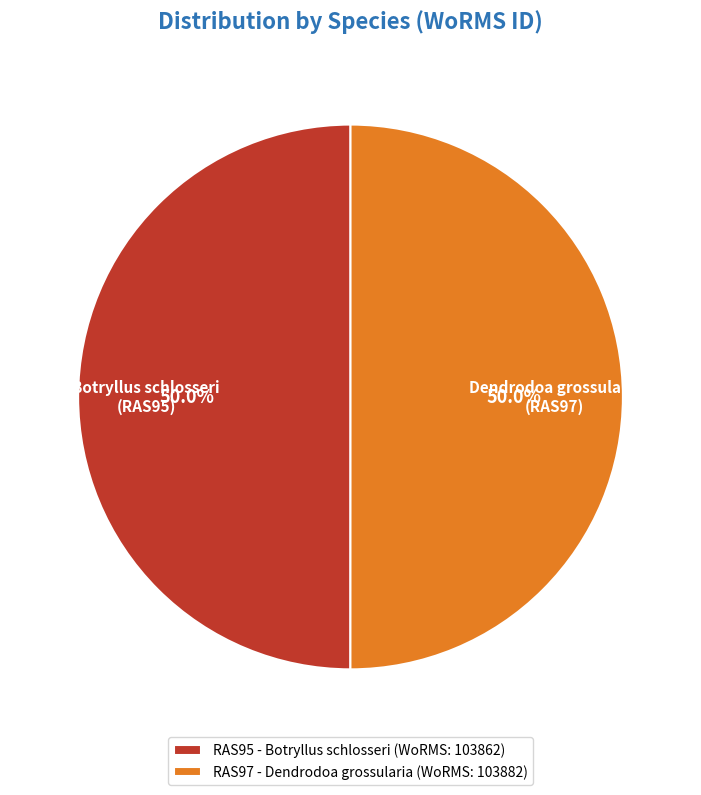

What is the ratio of the value at Dendrodoa grossularia (RAS97) to the value at Botryllus schlosseri (RAS95)?

1.0